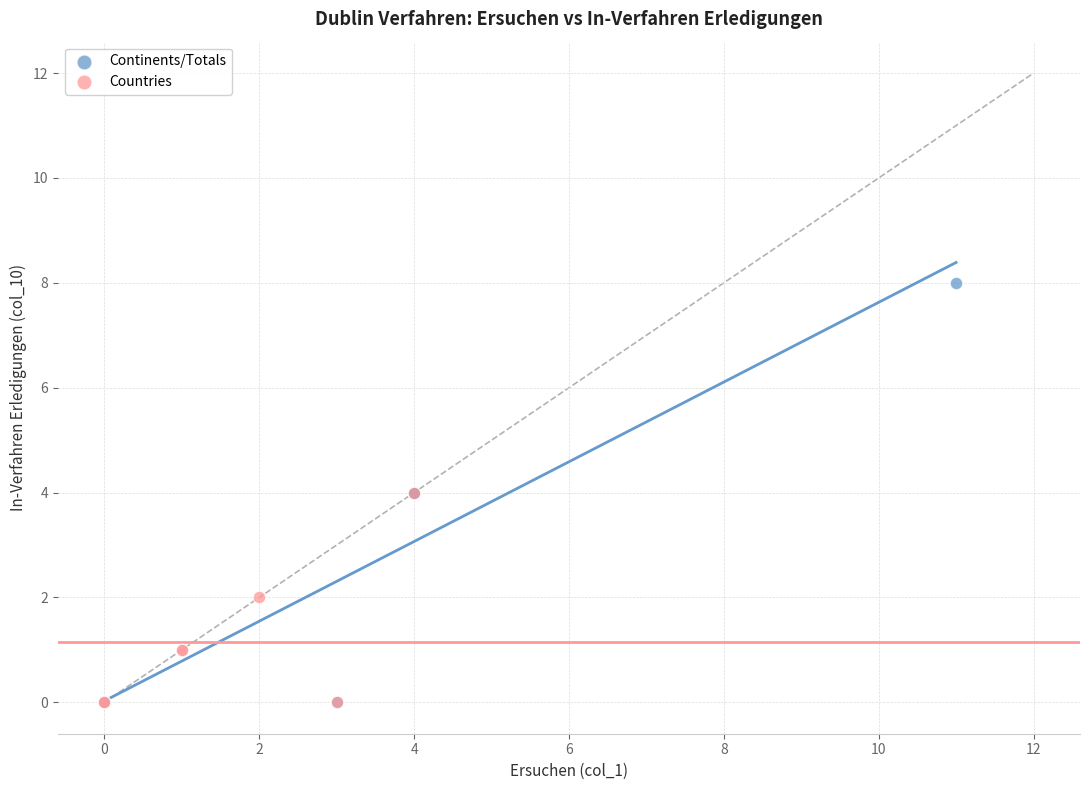

What are all the series names shown in the legend?

Continents/Totals, Countries